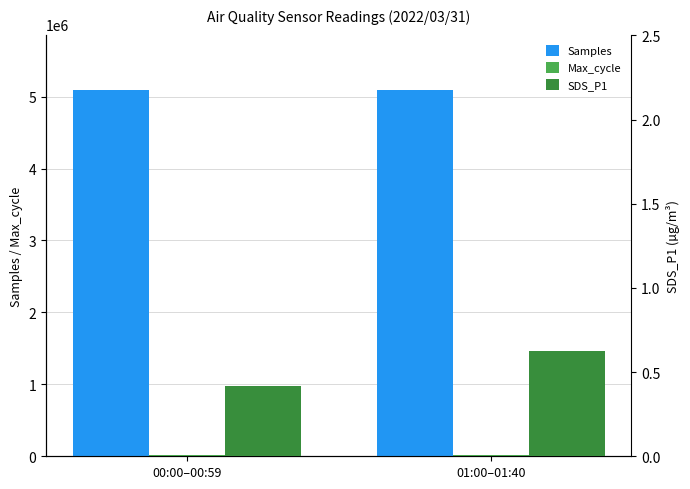

Is the value of Max_cycle at 01:00–01:40 greater than the value of SDS_P1 at 00:00–00:59?

Yes